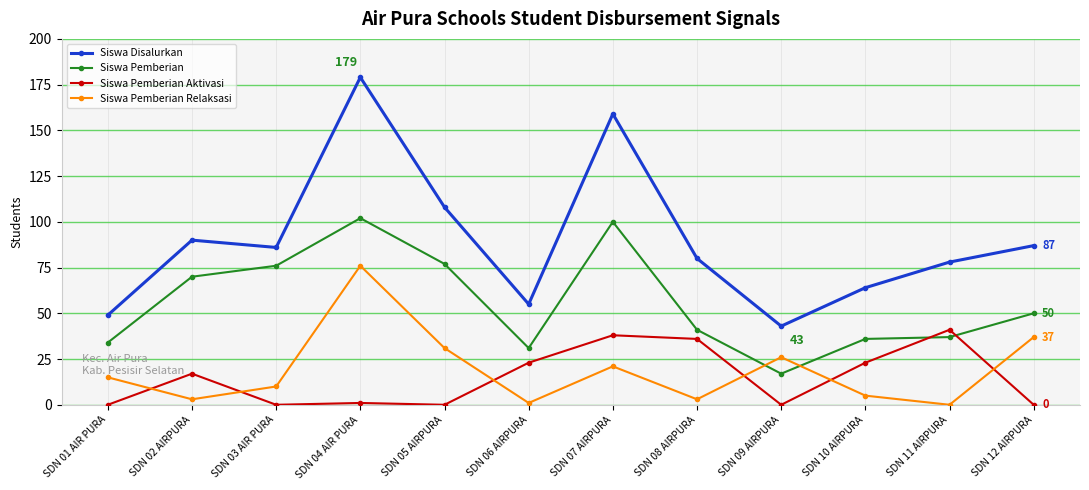

What is the sum of all Siswa Pemberian Aktivasi values?

179